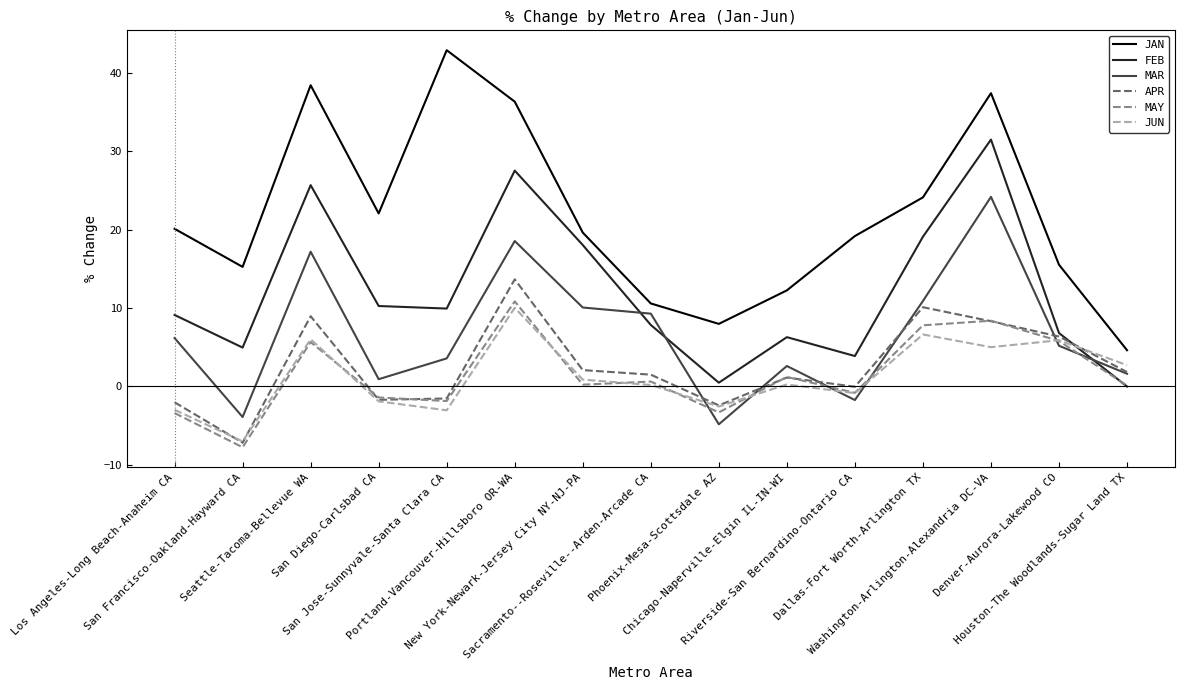

True or false: MAY and JAN intersect in this chart.

False